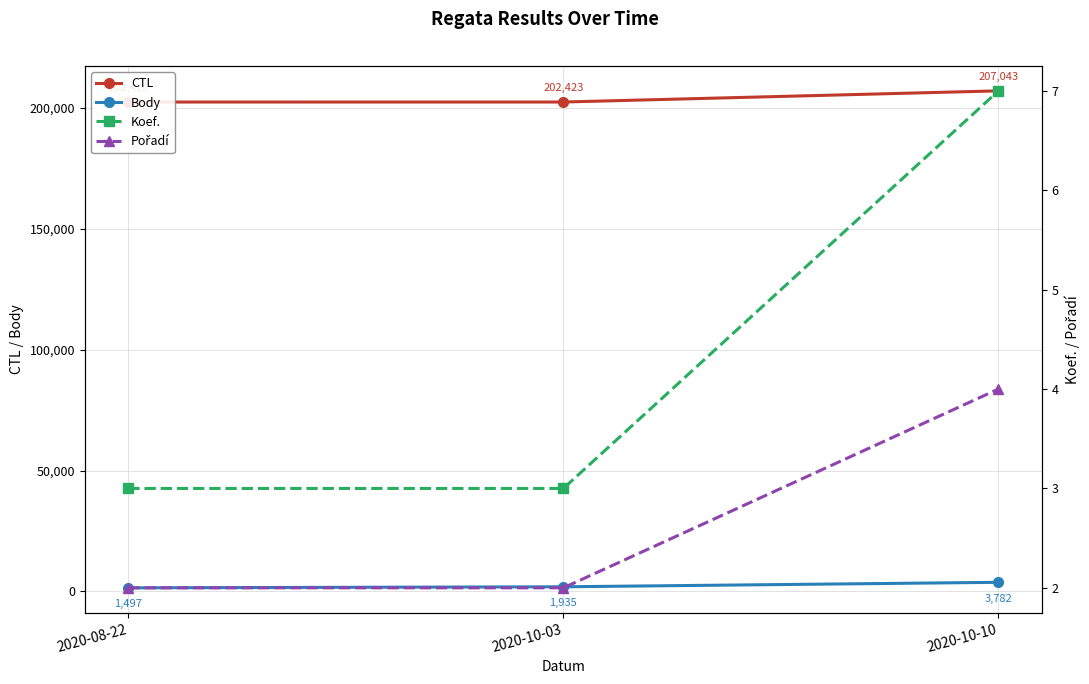

What is the spread (max minus min) of values at 2020-10-10?

207039